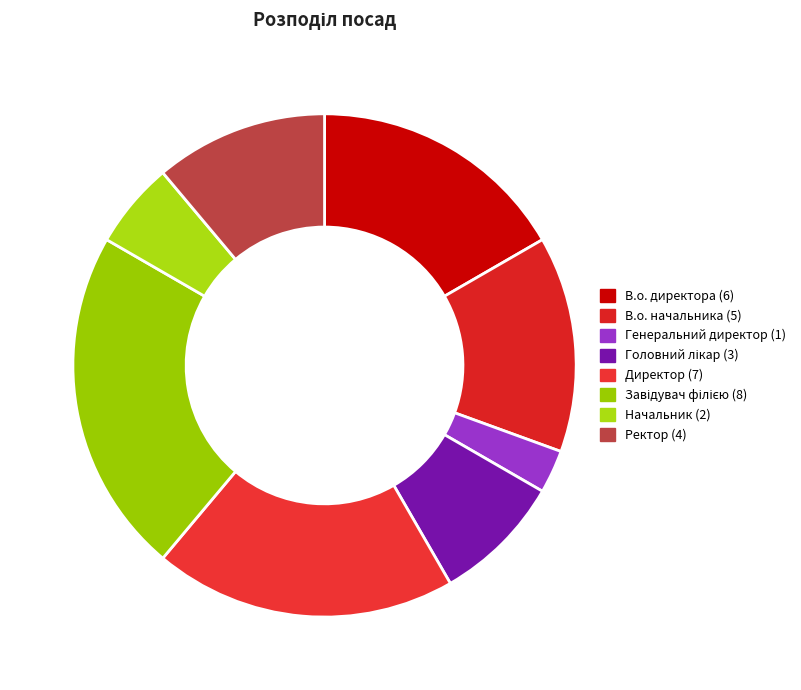

Which slice is the smallest?

Генеральний директор